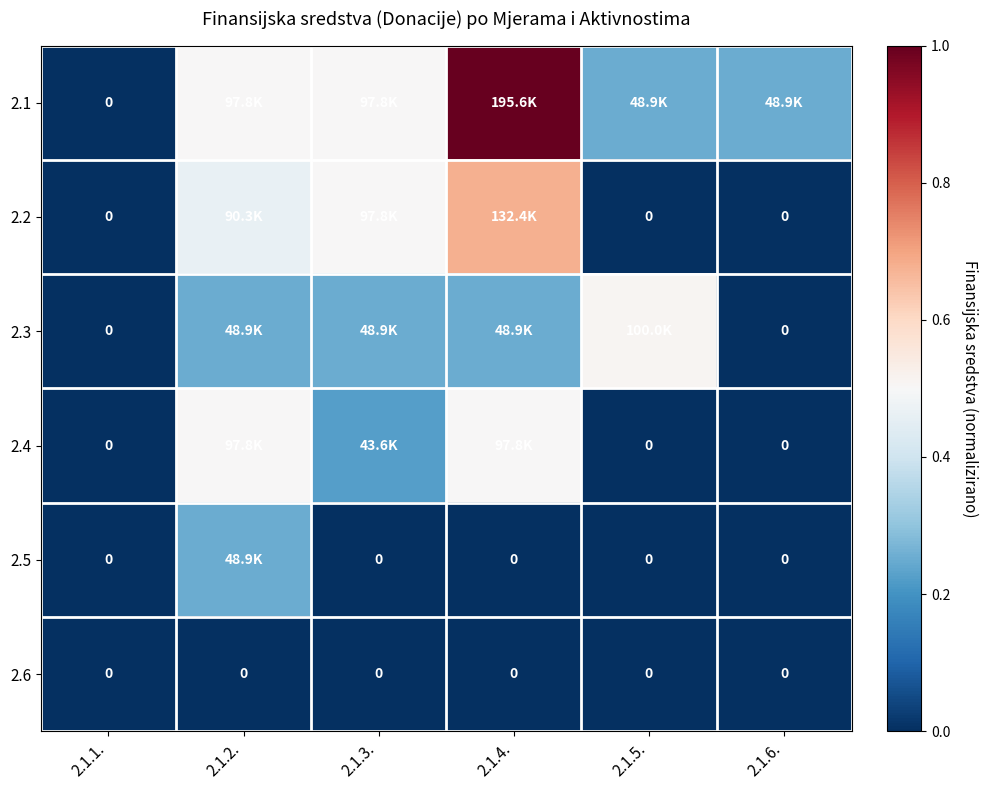

How many positive values does the 2.4 series have?

3